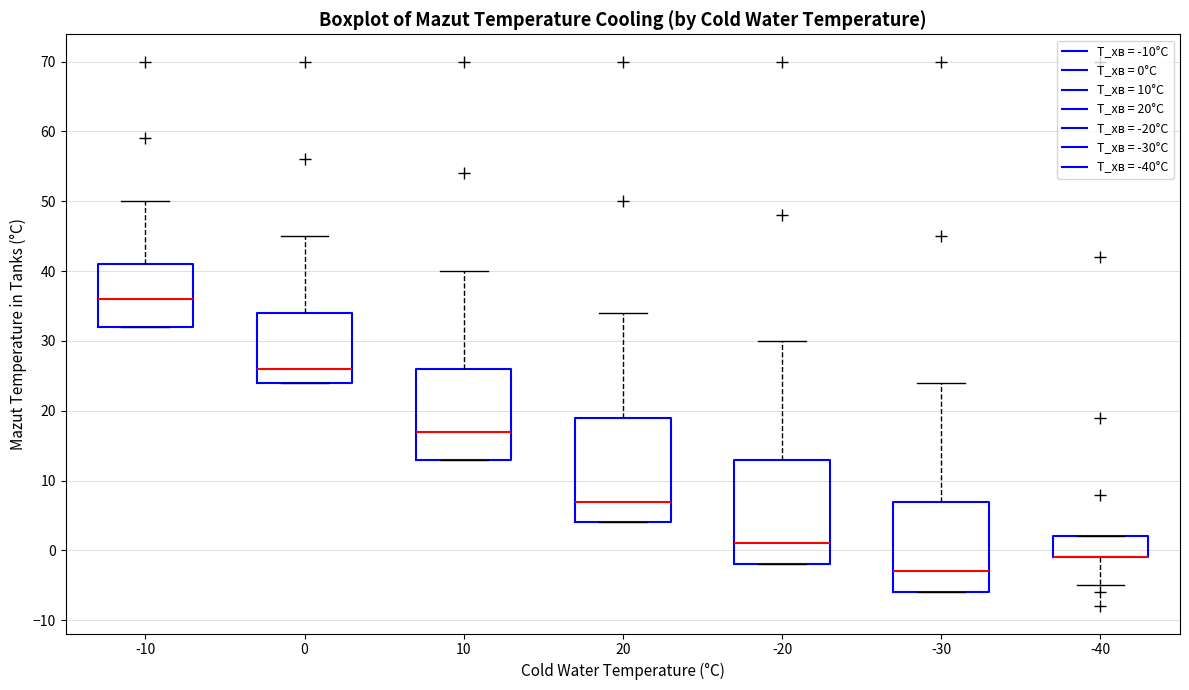

Reading left to right, read every box against the y-axis: the position of its median line, the range the box covers, and the ends of its whiskers. The values are not printed on the chart, so give them approximately, as read against the axis.

-10: median 36, box 32 to 41, whiskers 32 to 50
0: median 26, box 24 to 34, whiskers 24 to 45
10: median 17, box 13 to 26, whiskers 13 to 40
20: median 7, box 4 to 19, whiskers 4 to 34
-20: median 1, box -2 to 13, whiskers -2 to 30
-30: median -3, box -6 to 7, whiskers -6 to 24
-40: median -1 (drawn on the box's lower edge), box -1 to 2, whiskers -5 to 2